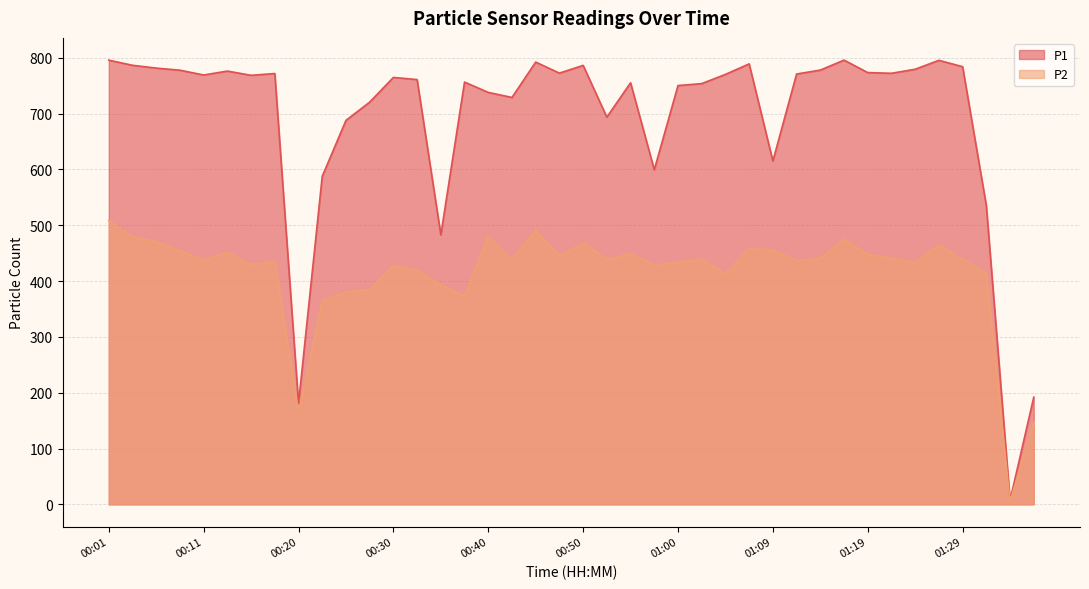

The value of P1 at 00:23 is 986.1. True or false?

False